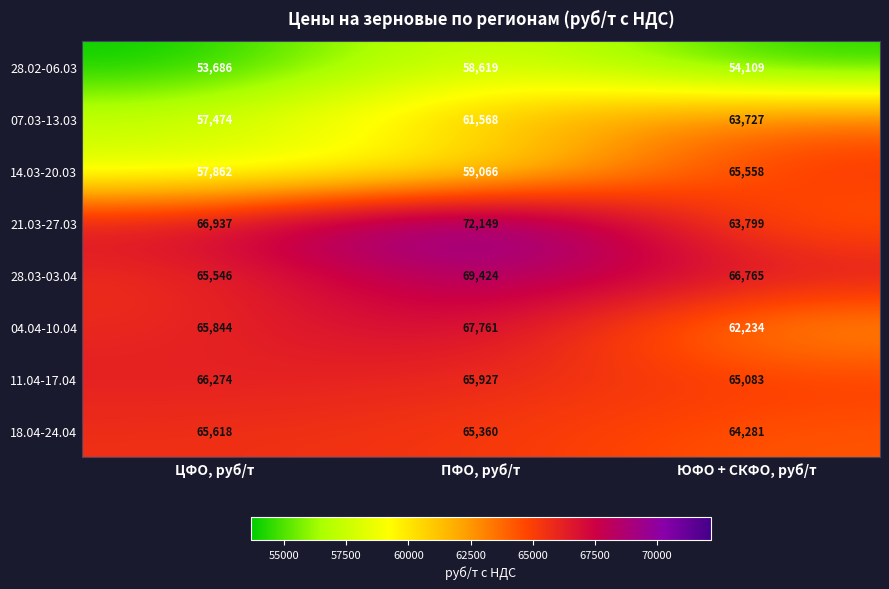

Rank the series at ПФО, руб/т from highest to lowest value.

21.03-27.03, 28.03-03.04, 04.04-10.04, 11.04-17.04, 18.04-24.04, 07.03-13.03, 14.03-20.03, 28.02-06.03